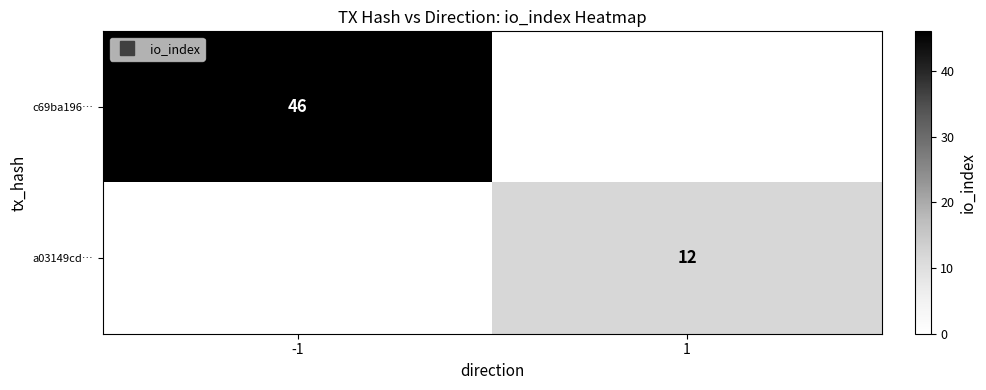

Rank the series by their average value, from lowest to highest.

a03149cd…, c69ba196…